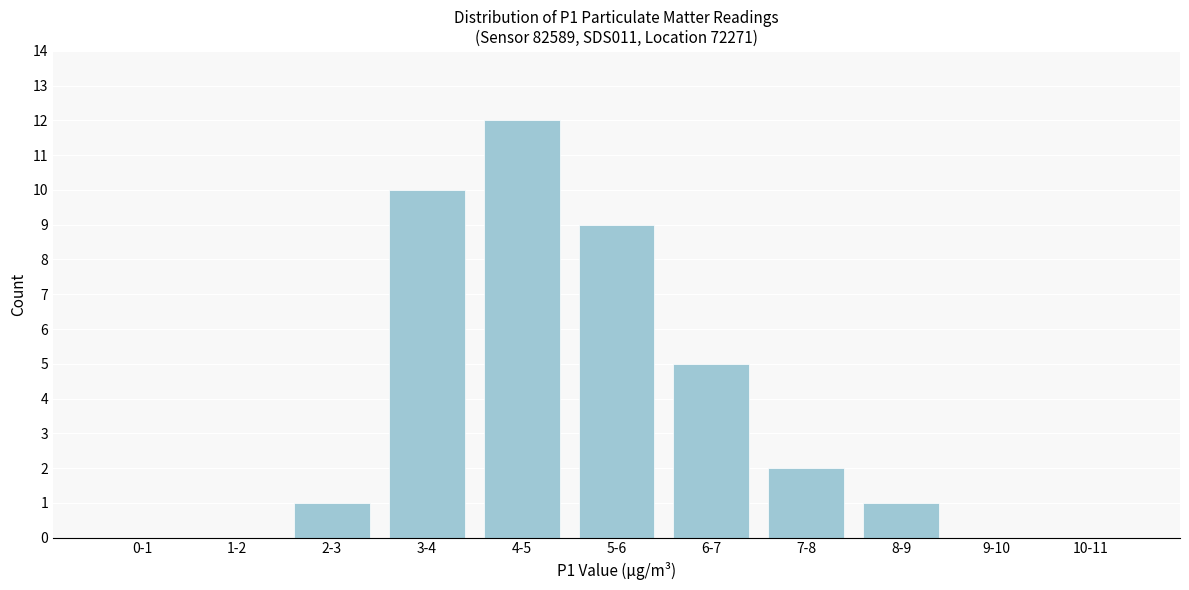

Reading left to right, what are all the values shown in this chart?

0-1=0	1-2=0	2-3=1	3-4=10	4-5=12	5-6=9	6-7=5	7-8=2	8-9=1	9-10=0	10-11=0